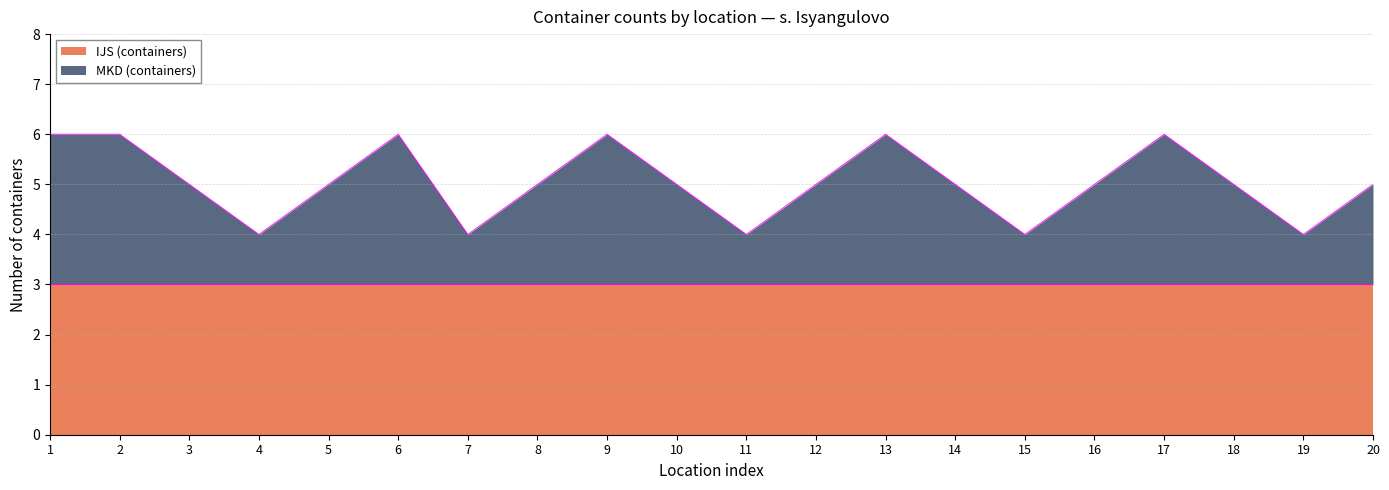

Does the chart have visible grid lines?

Yes